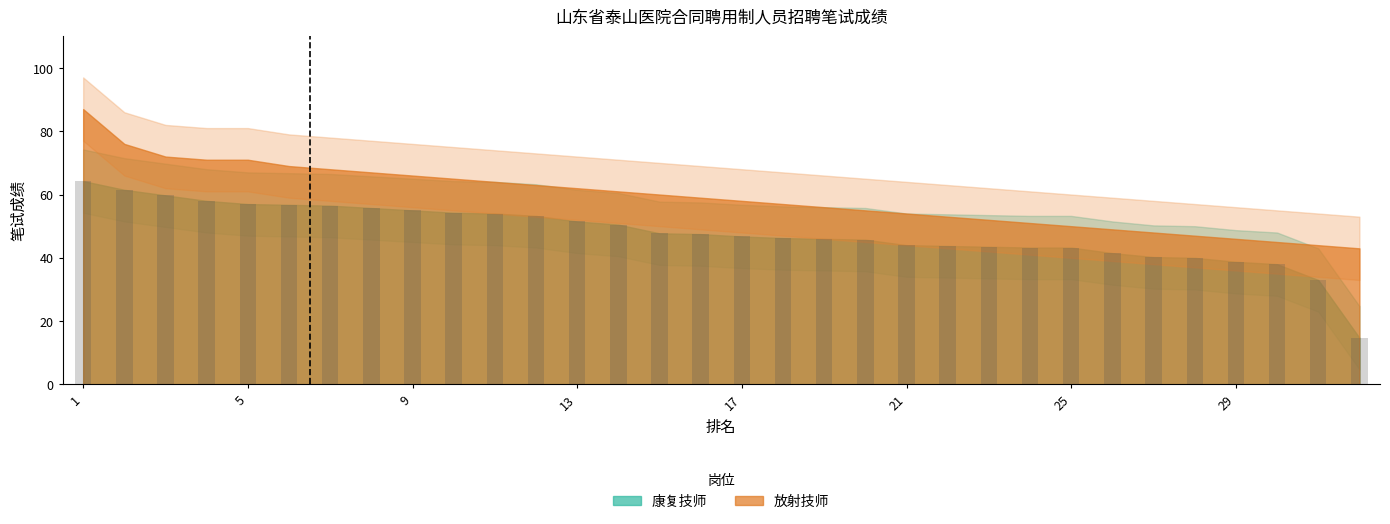

What is the value of the 20th bar from the left?

45.8